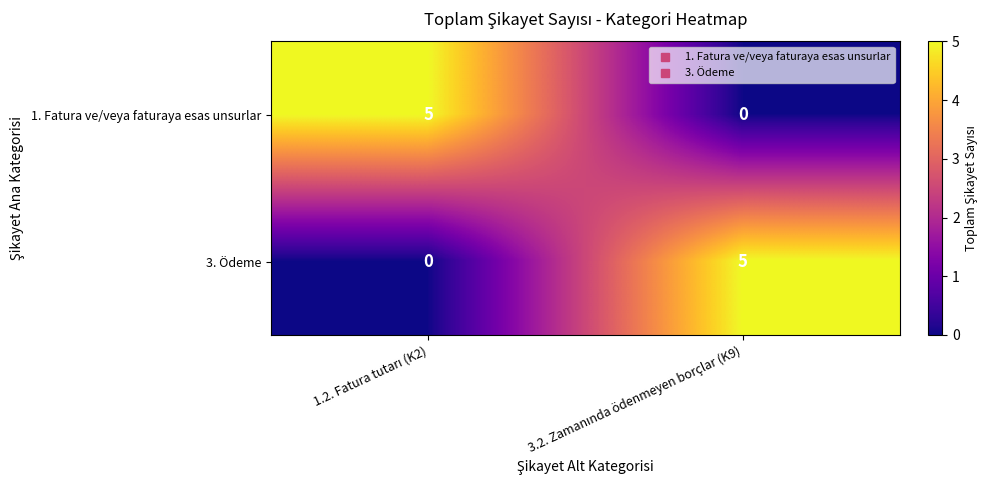

What is the maximum value shown in the chart?

5